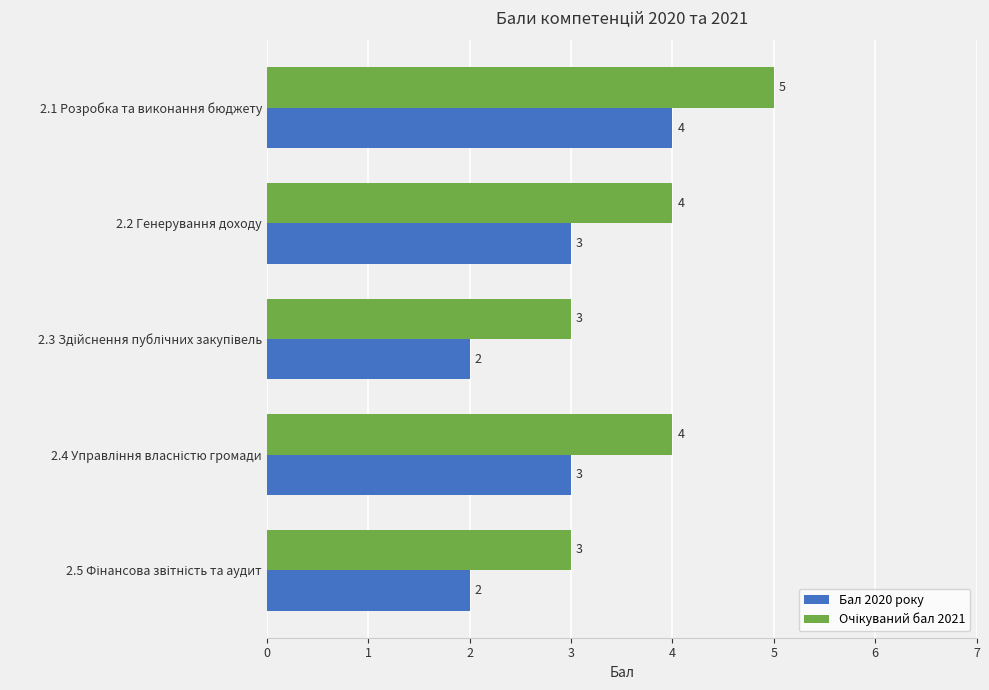

What is the greatest value displayed?

5